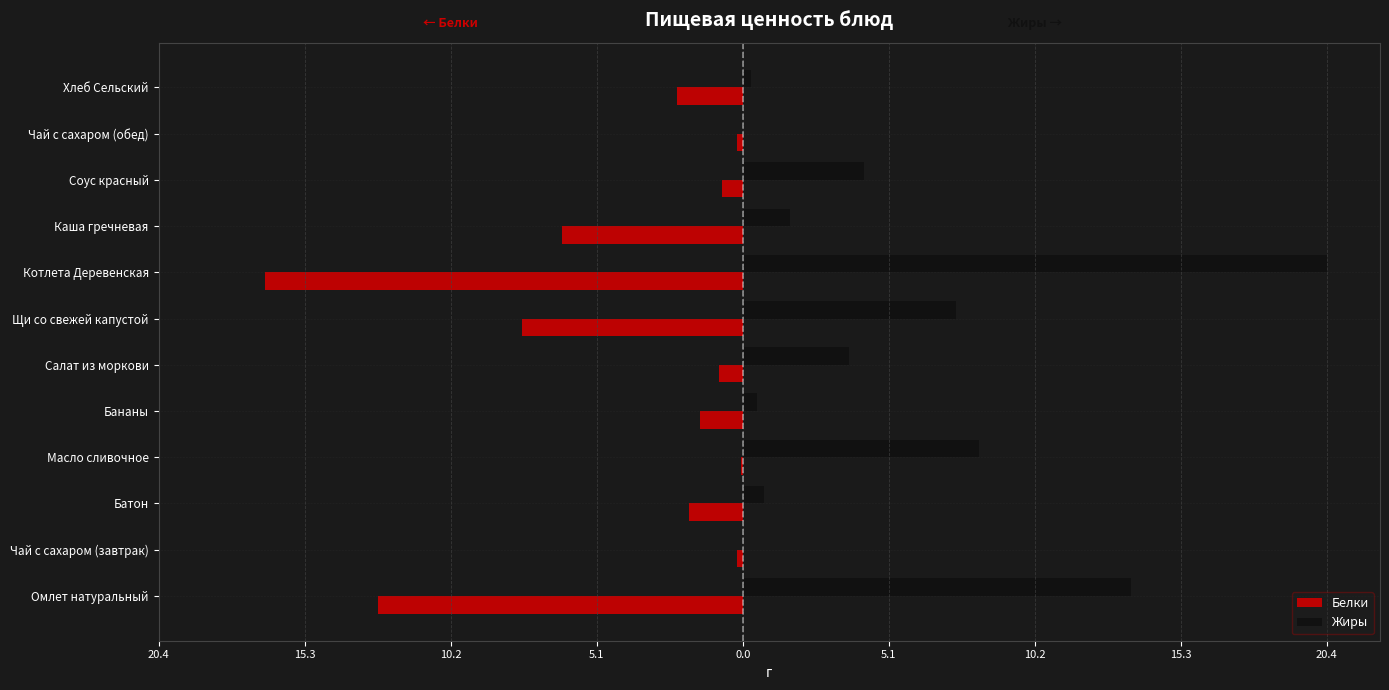

Which series has the largest total across all categories?

Жиры